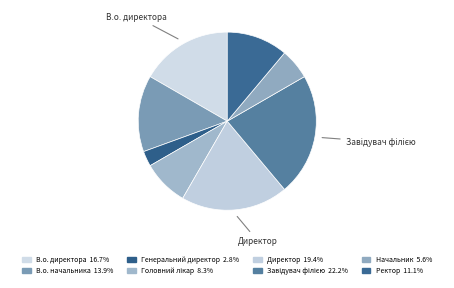

What is the total percentage of В.о. начальника and Ректор?

25.0%